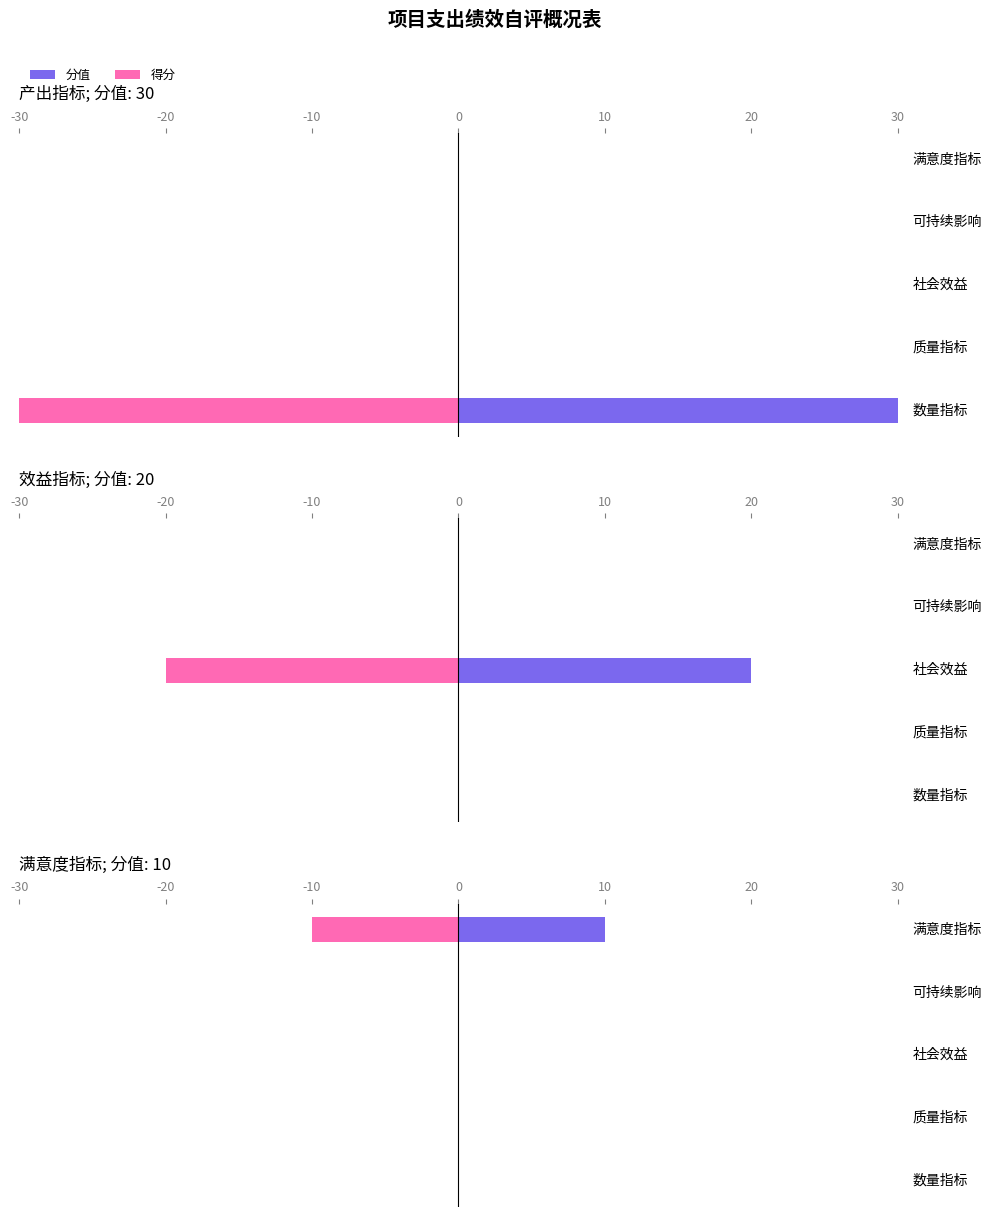

Which series has the largest range (max minus min)?

分值